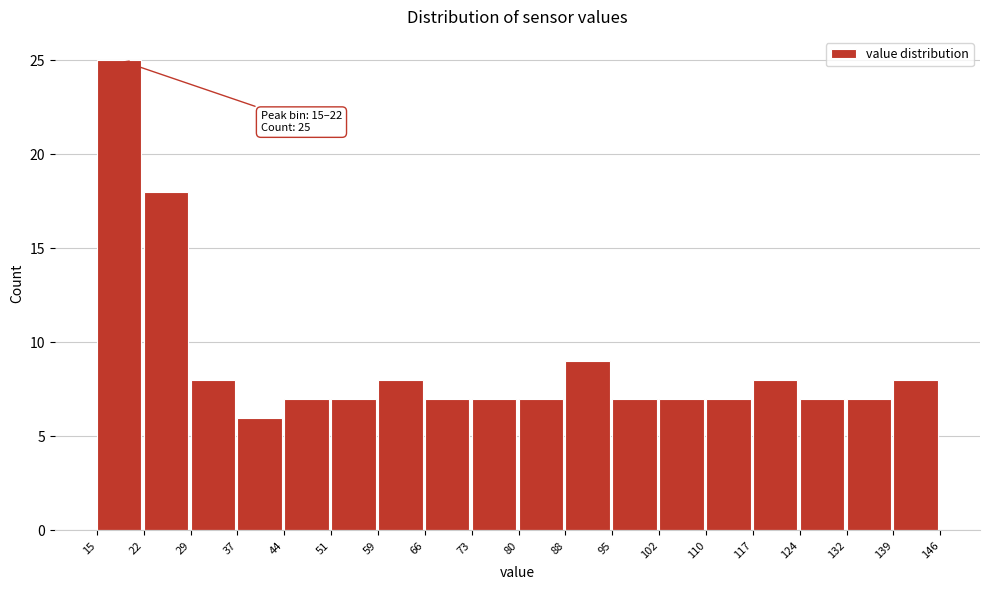

Which range on the x-axis has the tallest bar?

15 to 22